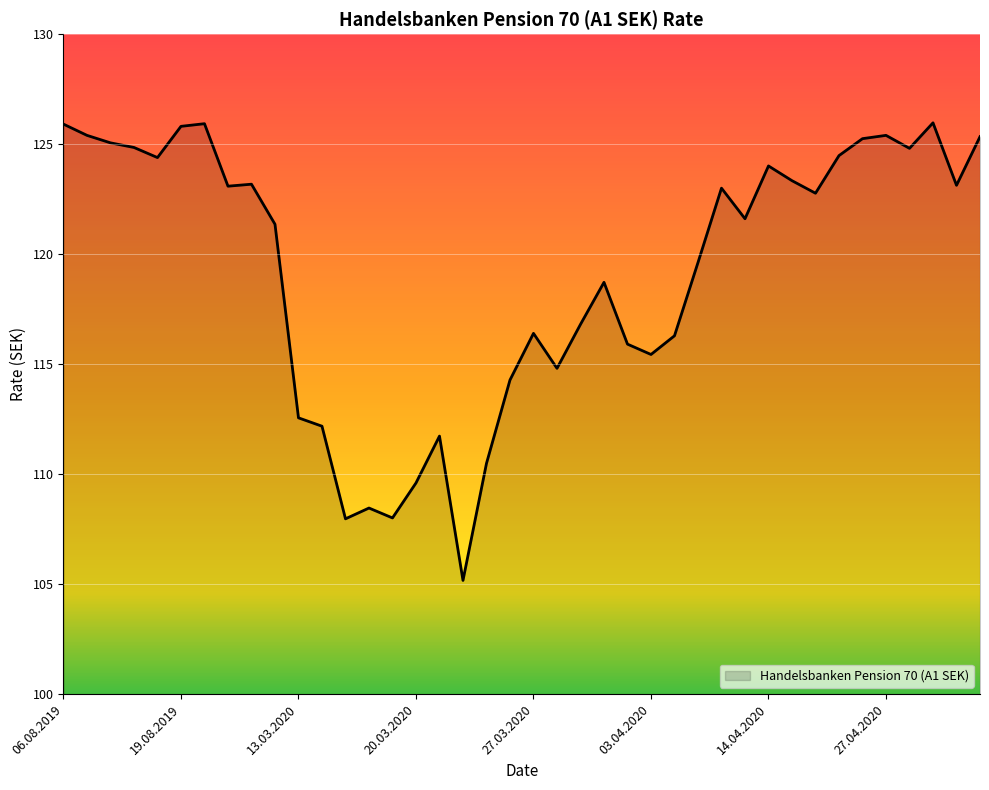

What is the smallest value displayed?

105.2